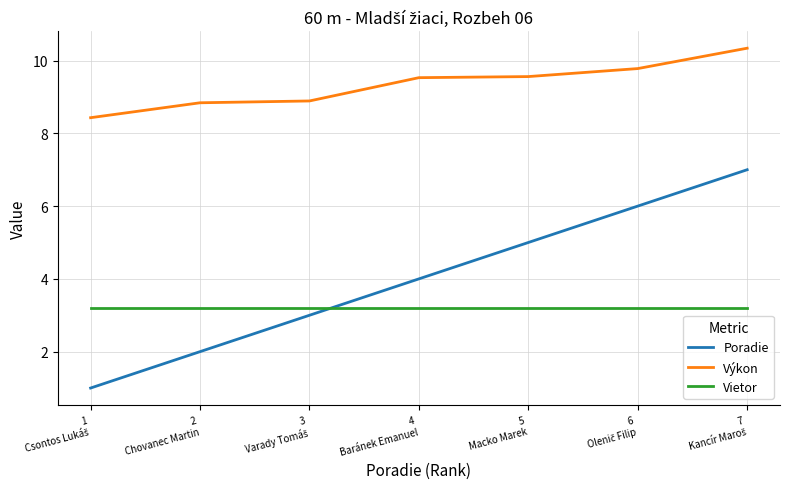

At how many categories does at least one series exceed 4?

7